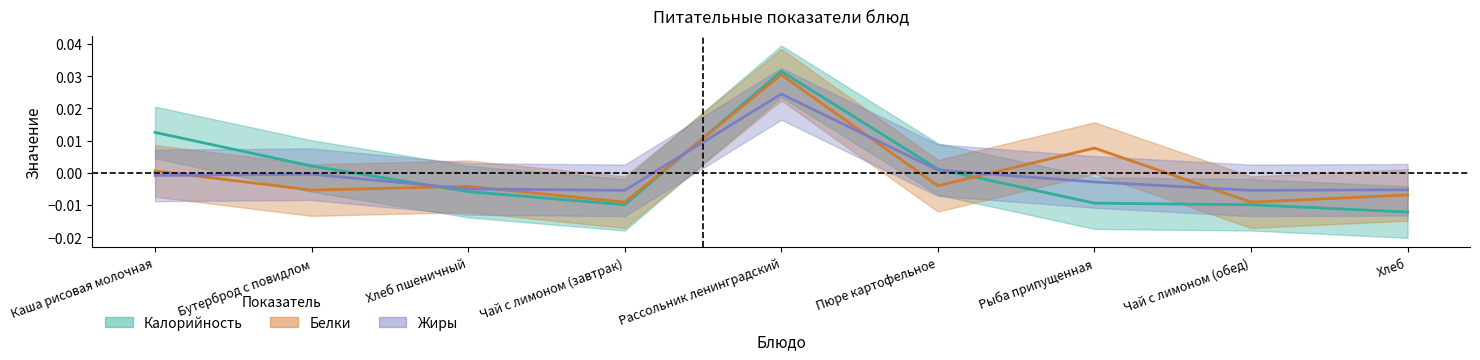

How many lines are shown in the chart?

3